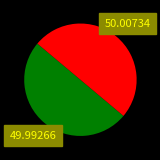

How many segments does this pie chart have?

2